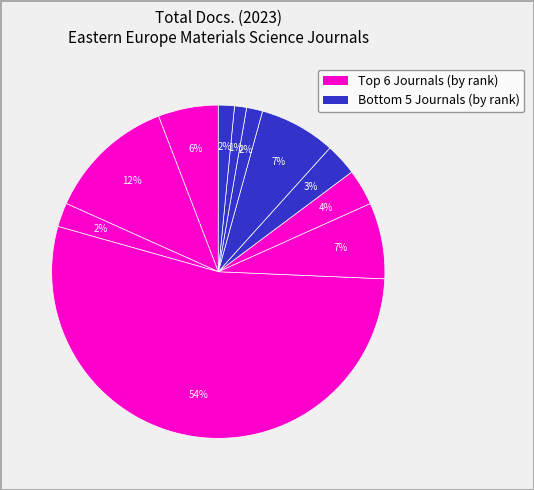

Count the number of slices in the pie.

11